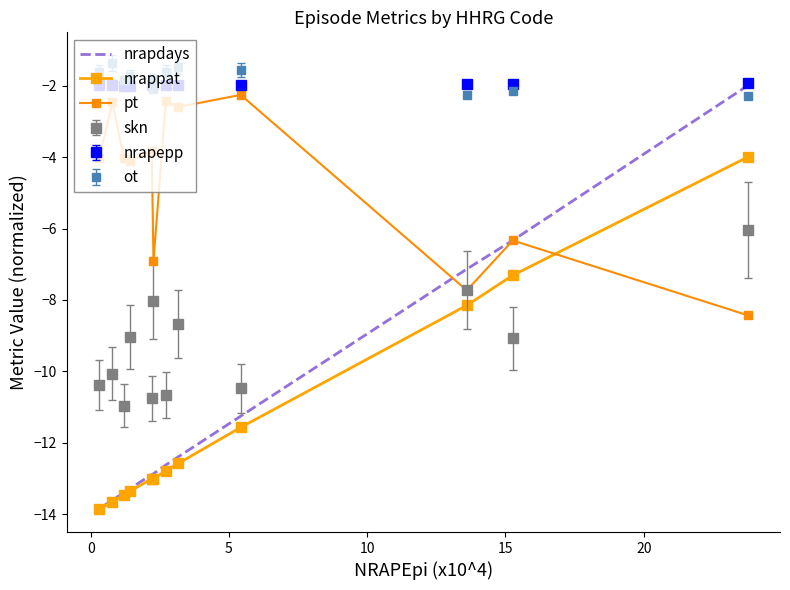

What is the minimum value for nrappat?

-13.9